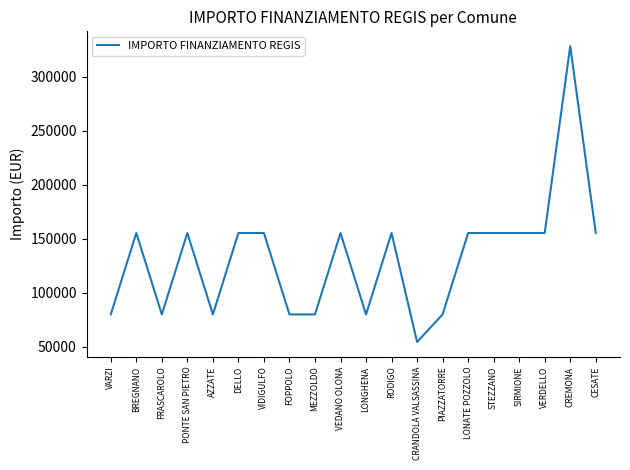

What is the smallest value displayed?

54412